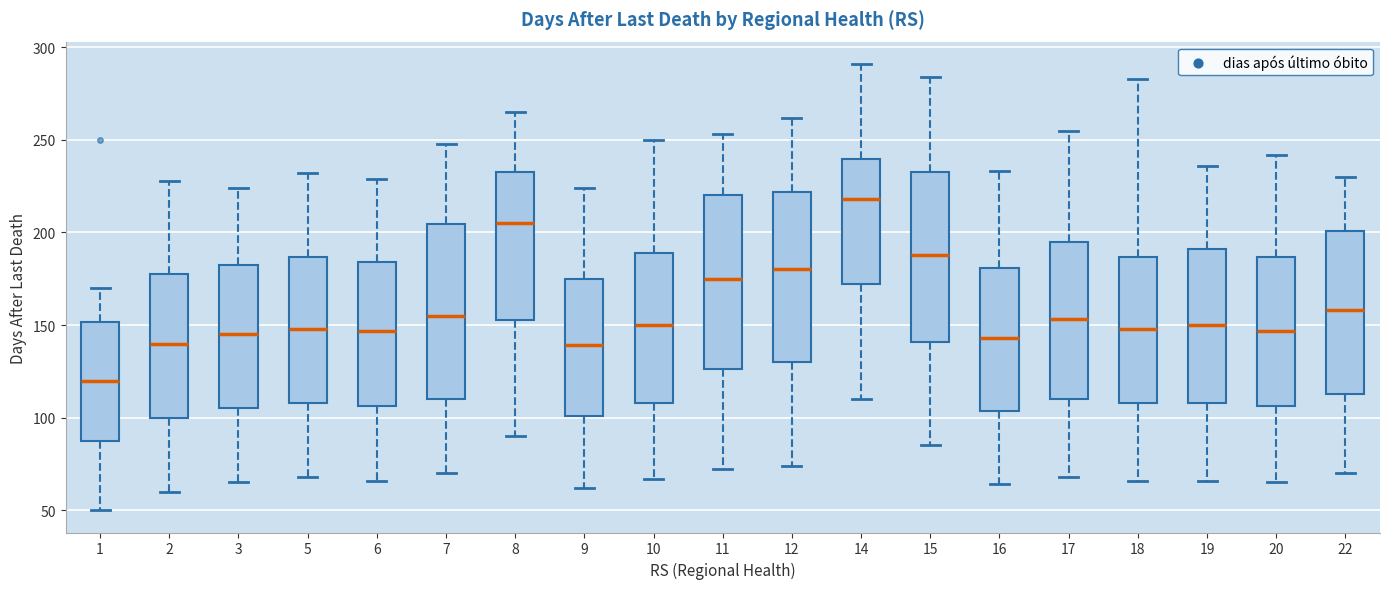

Where is the upper edge of the box at x = 2 on the y-axis? The values are not printed on the chart, so give them approximately, as read against the axis.

180